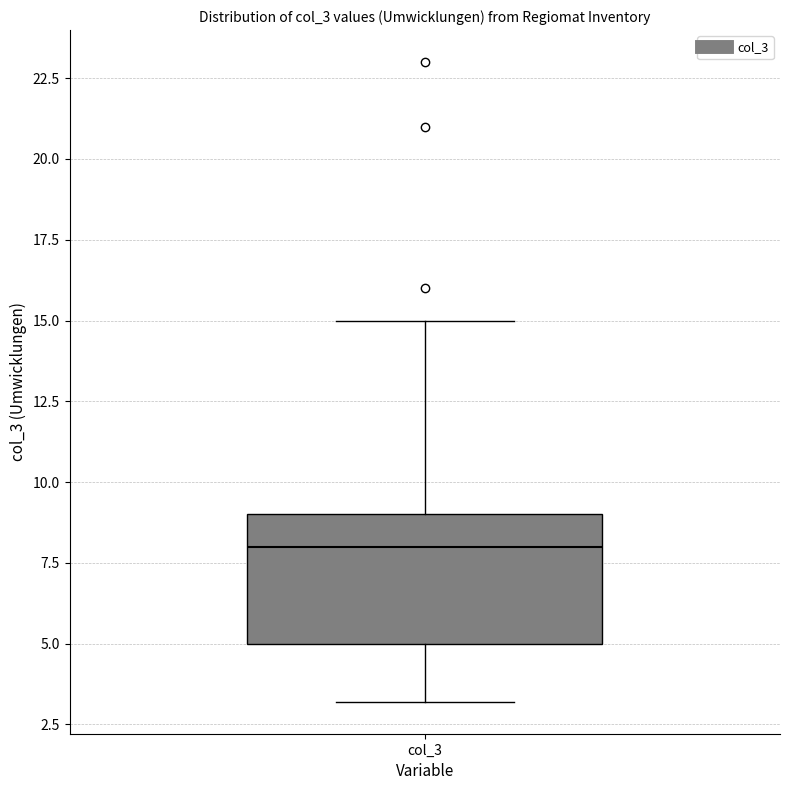

Where is the upper edge of the box for col_3 on the y-axis? The values are not printed on the chart, so give them approximately, as read against the axis.

9